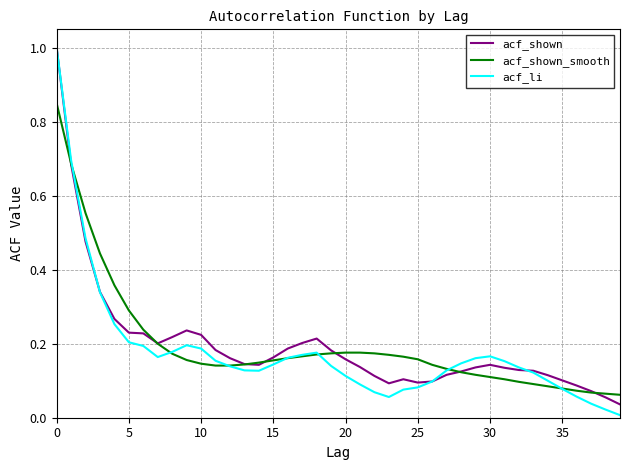

Which series has the largest range (max minus min)?

acf_li